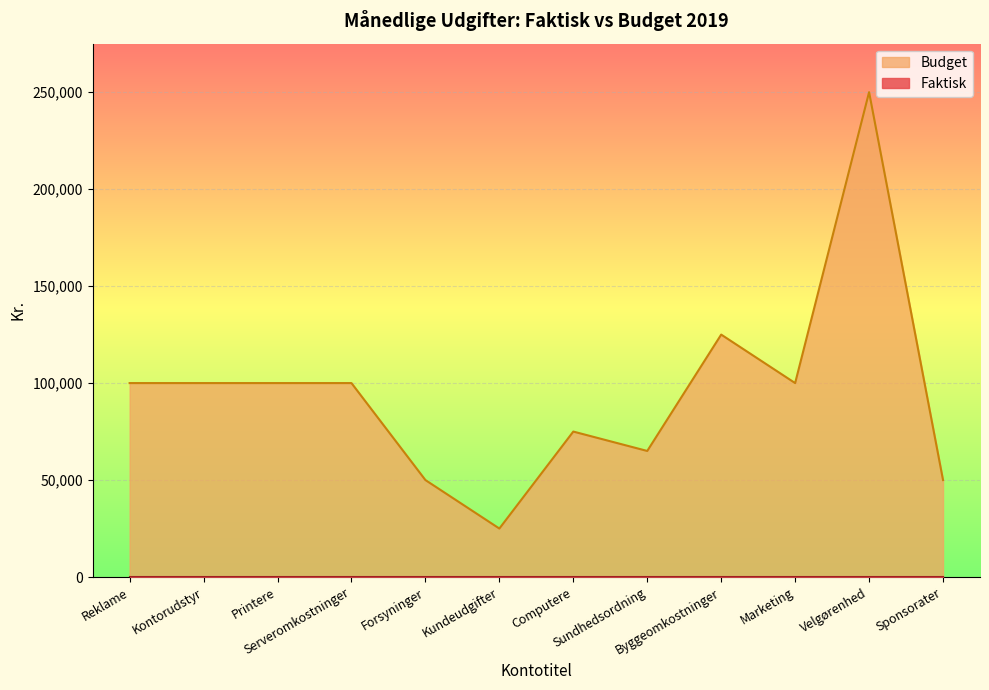

Read the value at Forsyninger.

50000